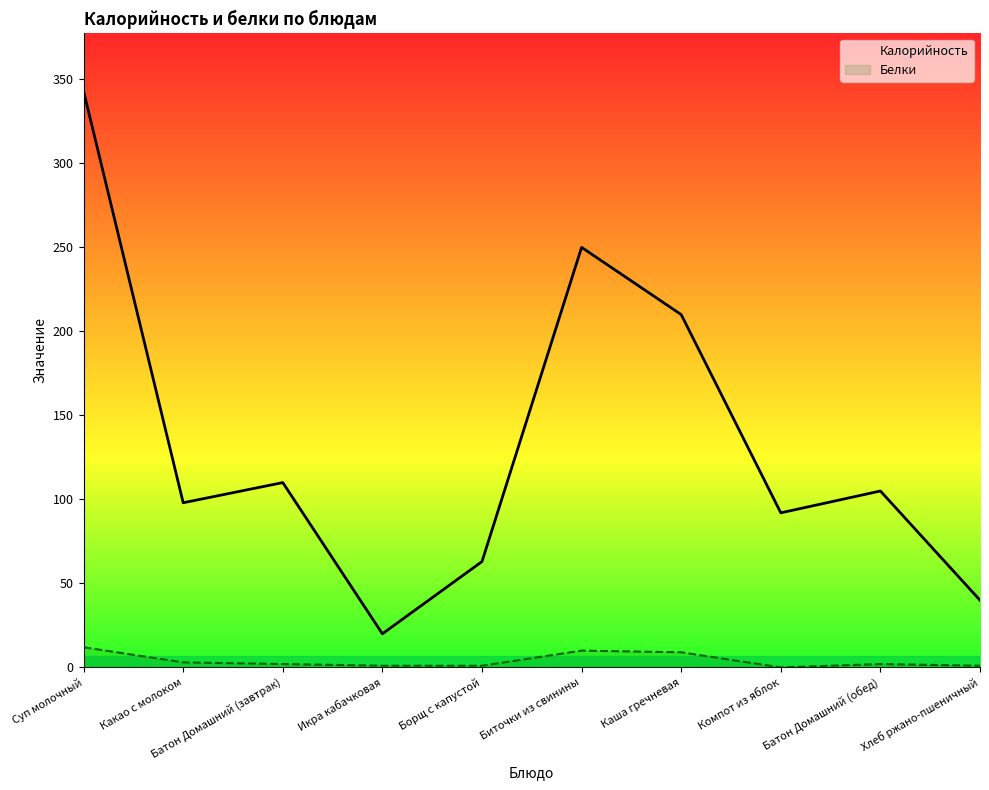

What is the sum of all Калорийность values?

1331